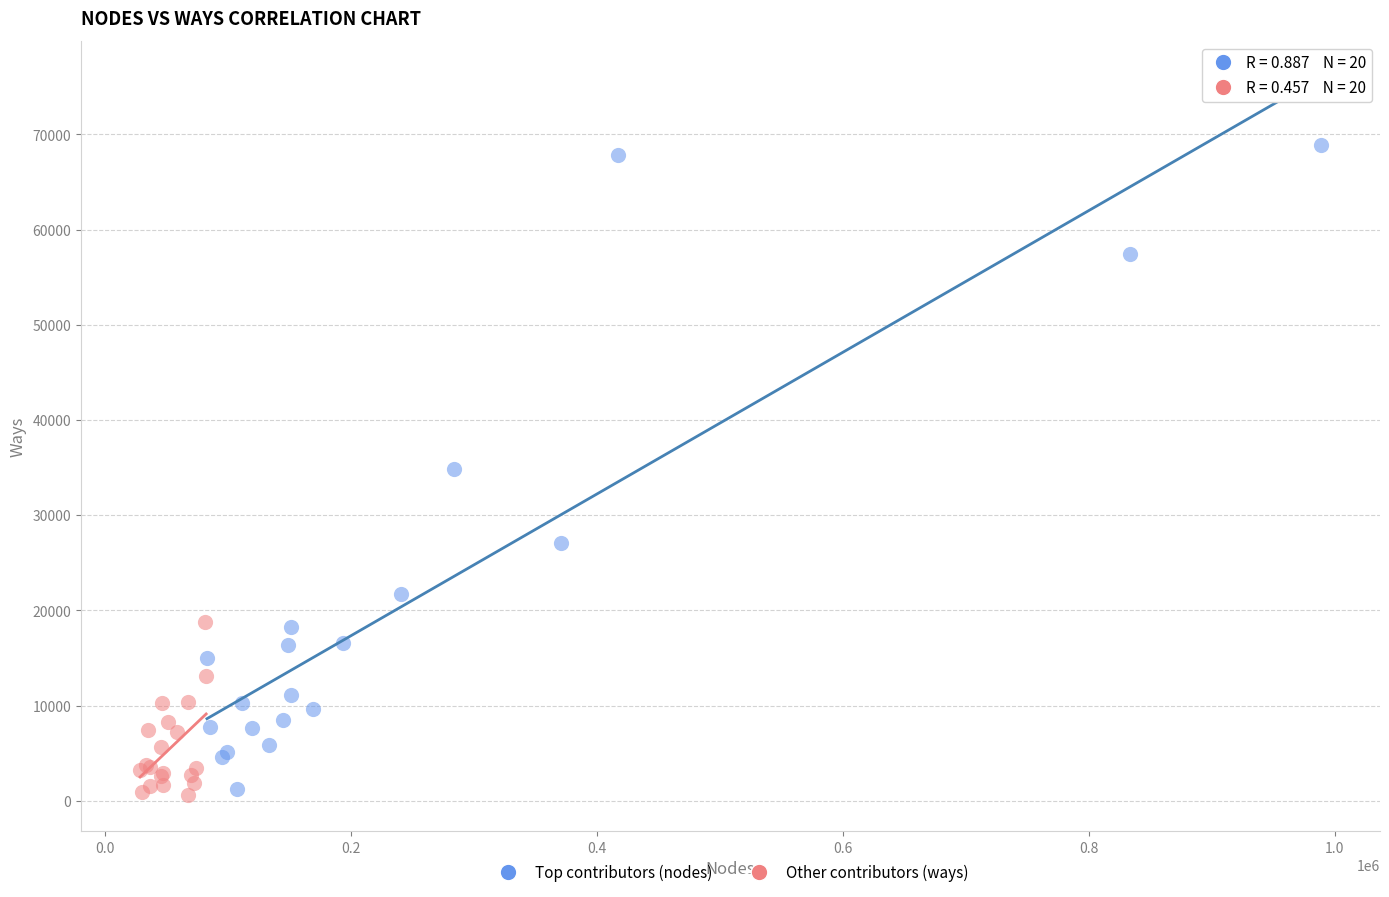

Which series has the widest spread of Y values?

Top contributors (nodes)